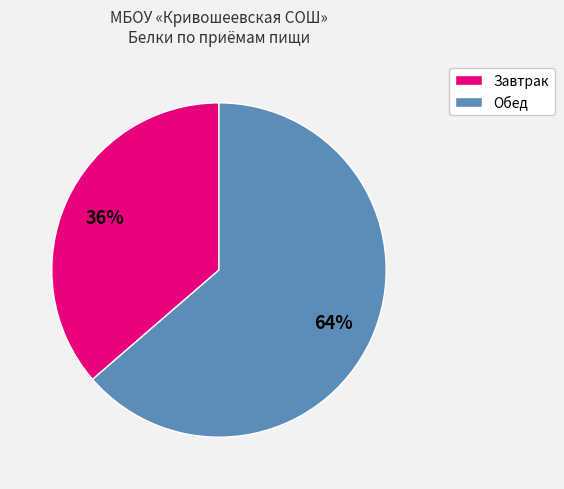

Is there a majority slice in this chart?

Yes